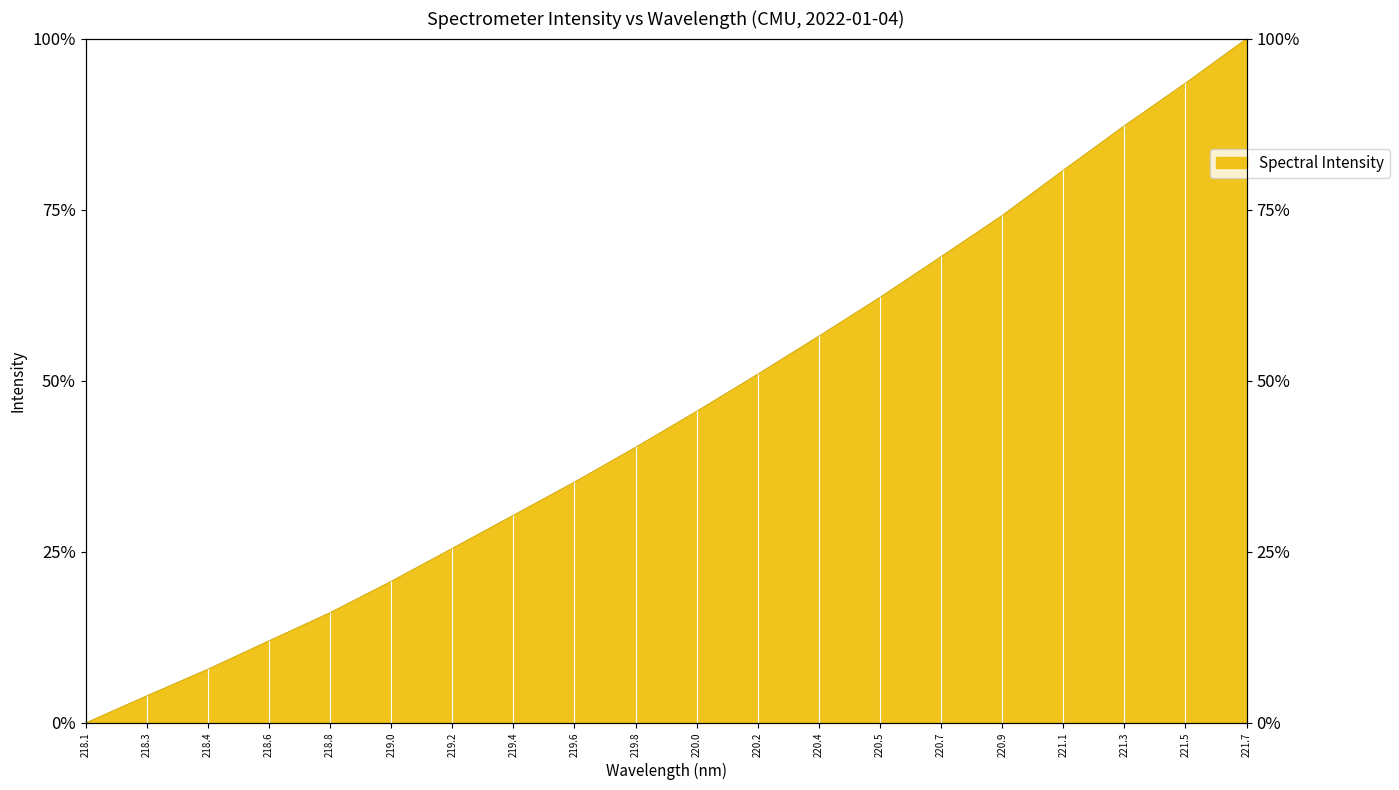

What is the sum of all values?

911.5